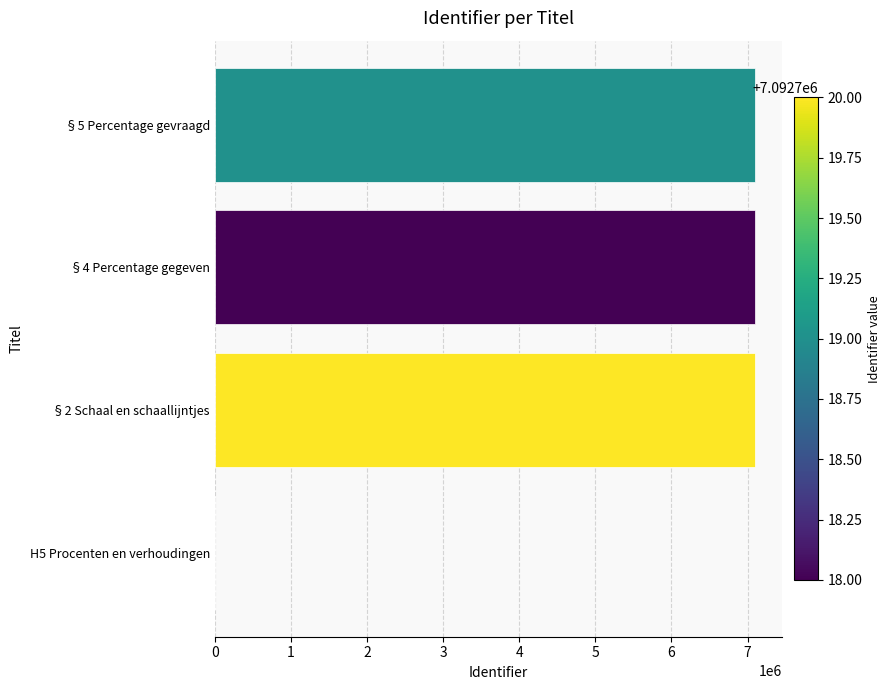

Where is the data nearest to the value 3546360?

§4 Percentage gegeven